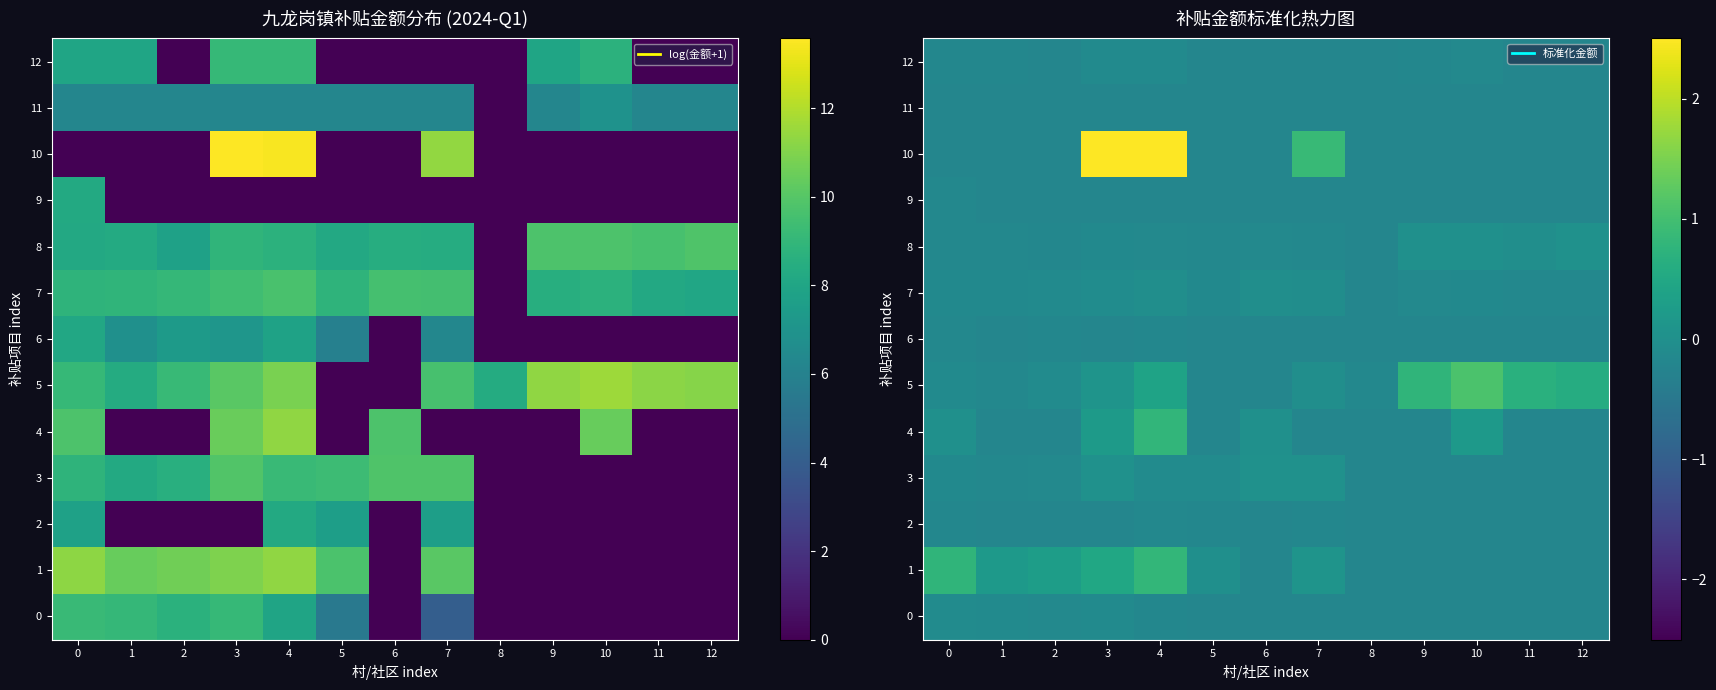

Where is 11 nearest to the value 0?

10